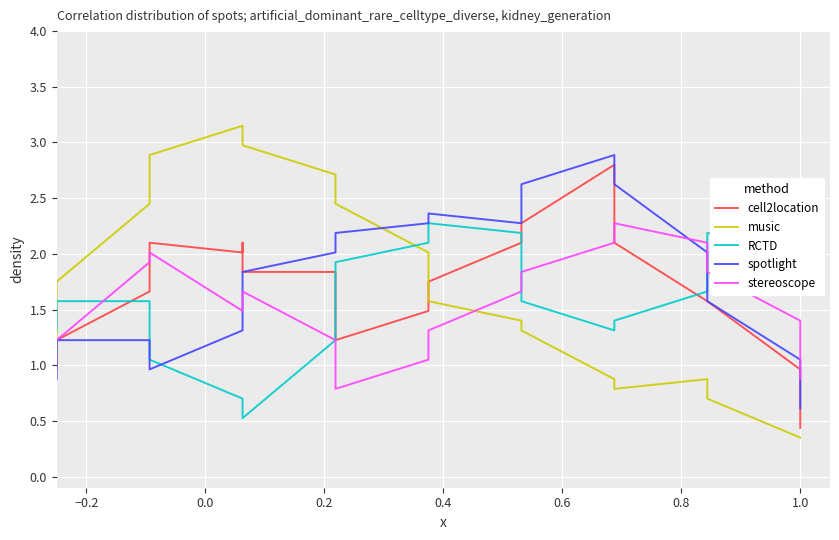

Which series has the largest total across all categories?

spotlight